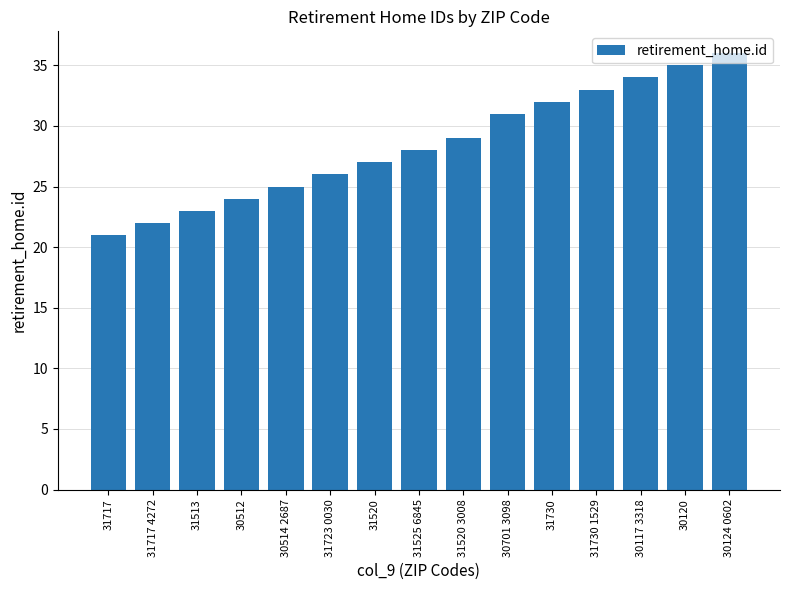

List the labels in order of value, largest first.

30124 0602, 30120, 30117 3318, 31730 1529, 31730, 30701 3098, 31520 3008, 31525 6845, 31520, 31723 0030, 30514 2687, 30512, 31513, 31717 4272, 31717